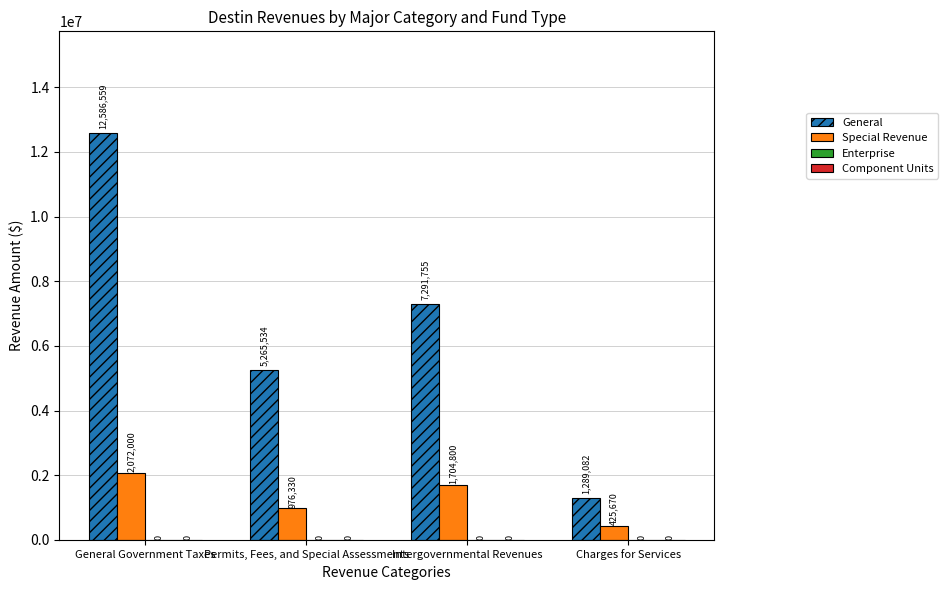

How many groups of bars are there?

4